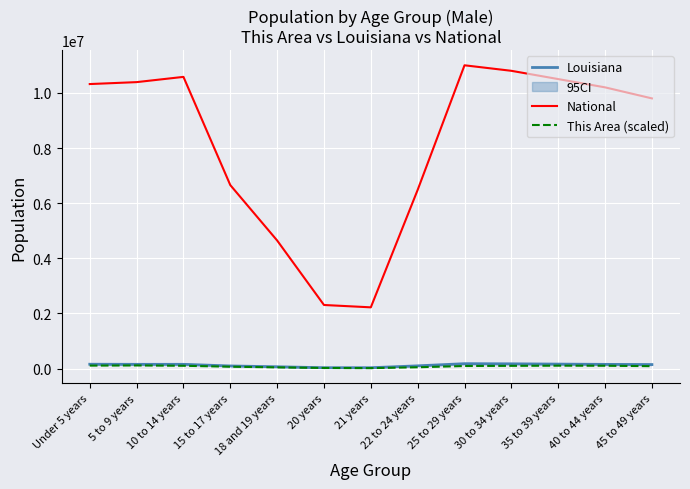

What is the difference between the Louisiana values at 18 and 19 years and 40 to 44 years?

86652